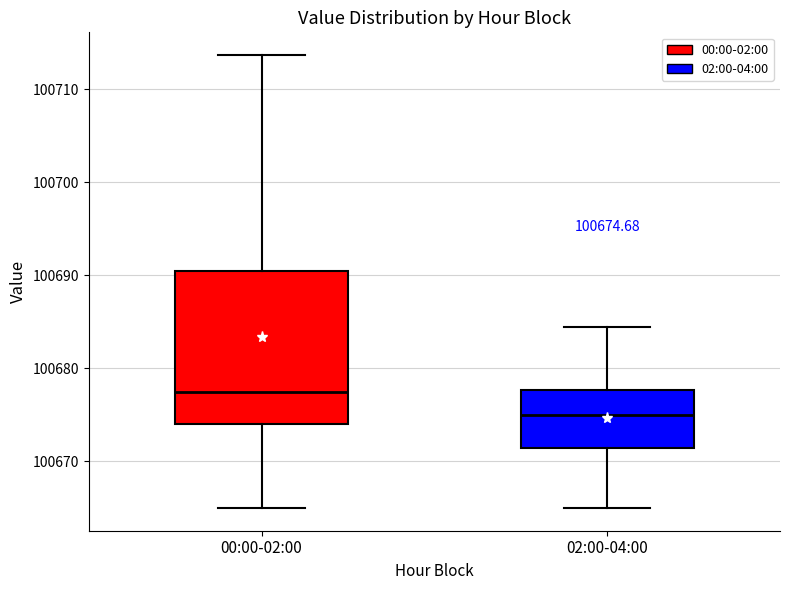

Which box's median line is the lowest?

02:00-04:00